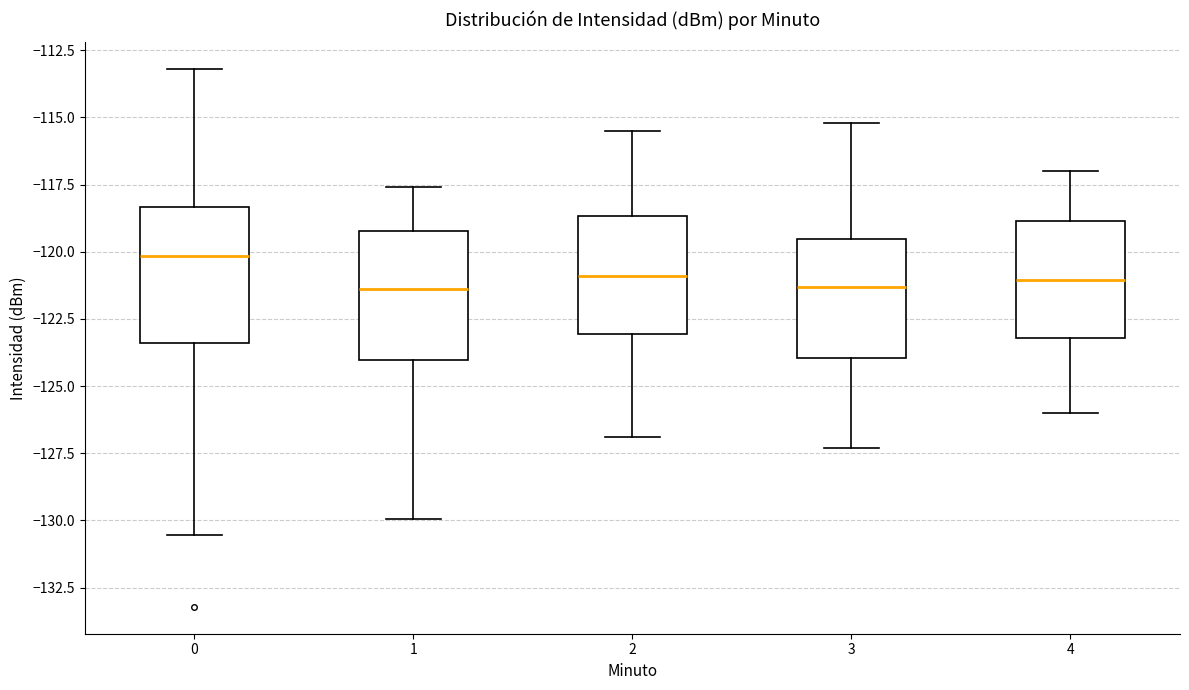

Reading left to right, read every box against the y-axis: the position of its median line, the range the box covers, and the ends of its whiskers. The values are not printed on the chart, so give them approximately, as read against the axis.

0: median -120.0, box -123.5 to -118.5, whiskers -130.5 to -113.0
1: median -121.5, box -124.0 to -119.0, whiskers -130.0 to -117.5
2: median -121.0, box -123.0 to -118.5, whiskers -127.0 to -115.5
3: median -121.5, box -124.0 to -119.5, whiskers -127.5 to -115.0
4: median -121.0, box -123.0 to -119.0, whiskers -126.0 to -117.0